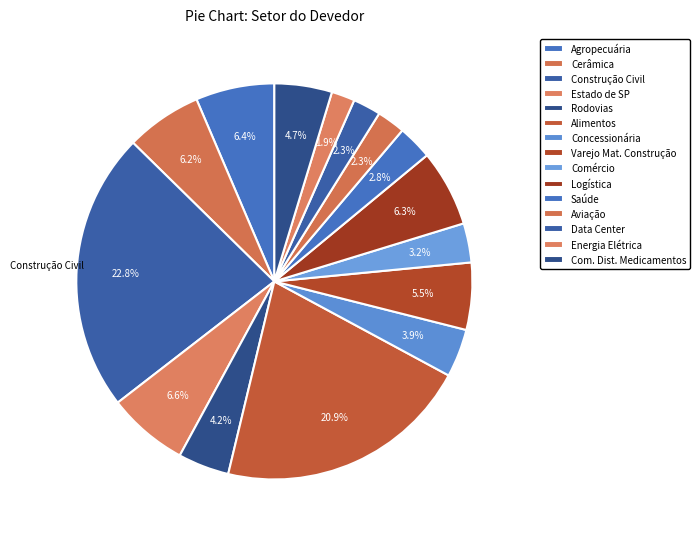

How many segments does this pie chart have?

15